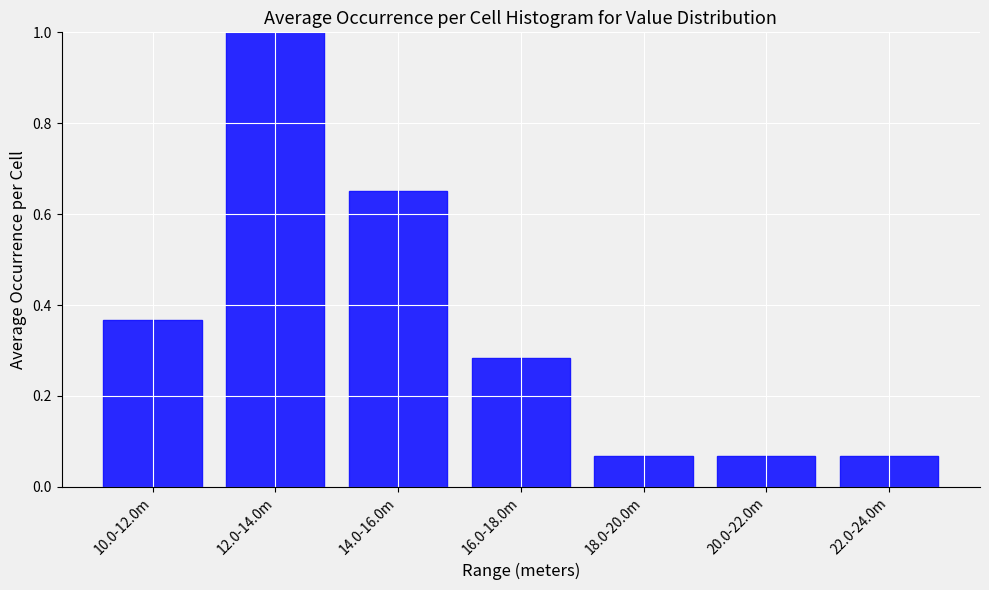

What position from the left is 10.0-12.0m?

1